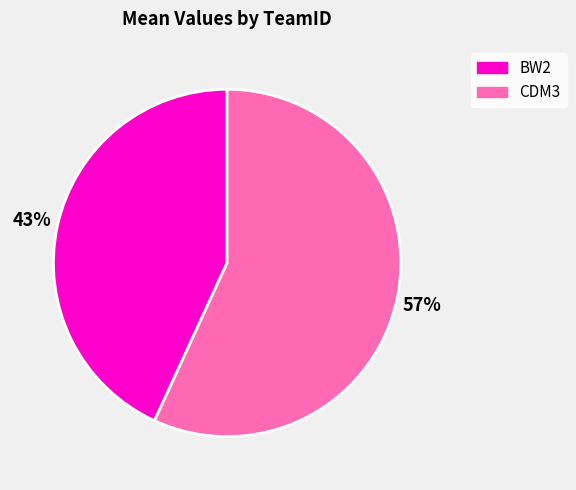

To the nearest percent, what portion does BW2 represent?

43%